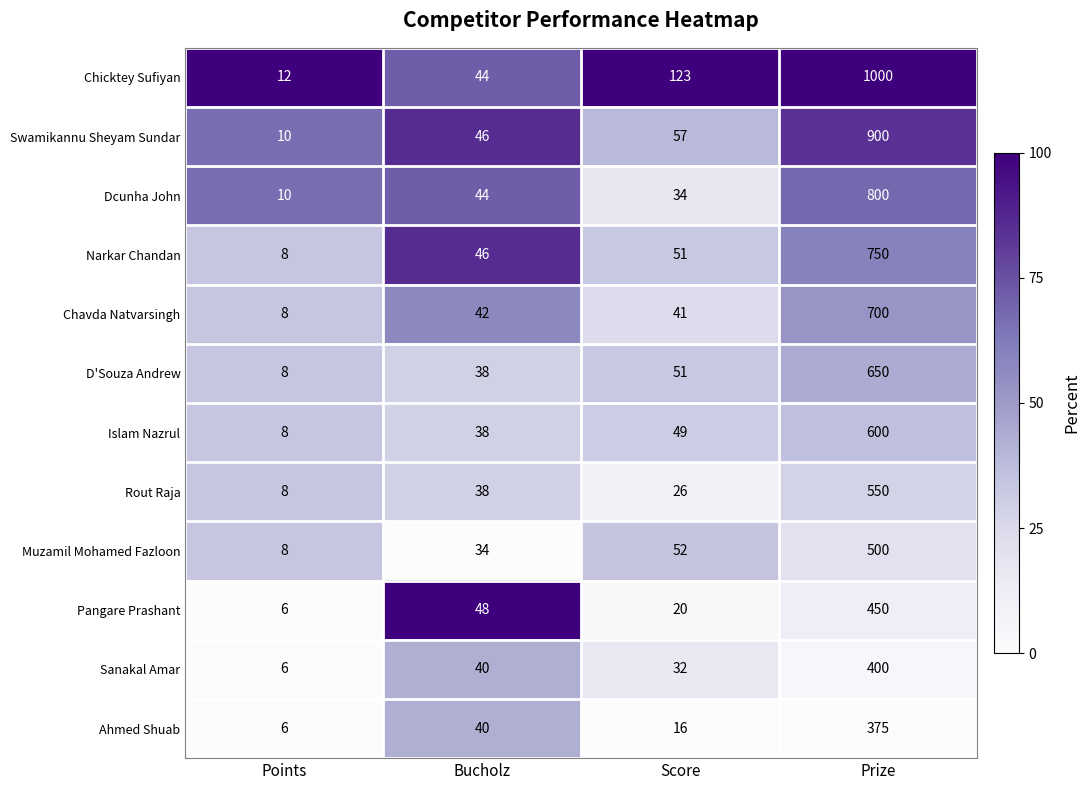

Where is Ahmed Shuab nearest to the value 190?

Bucholz